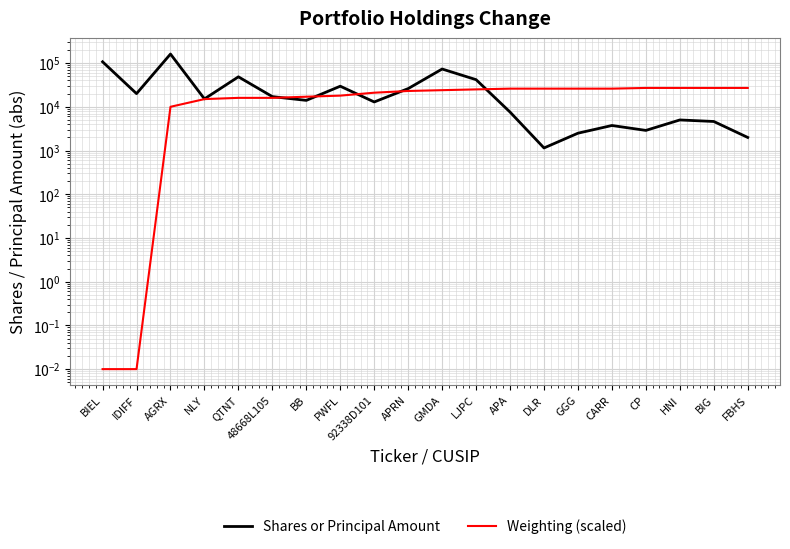

Is the value of Shares or Principal Amount at HNI greater than the value of Weighting (scaled) at APA?

No